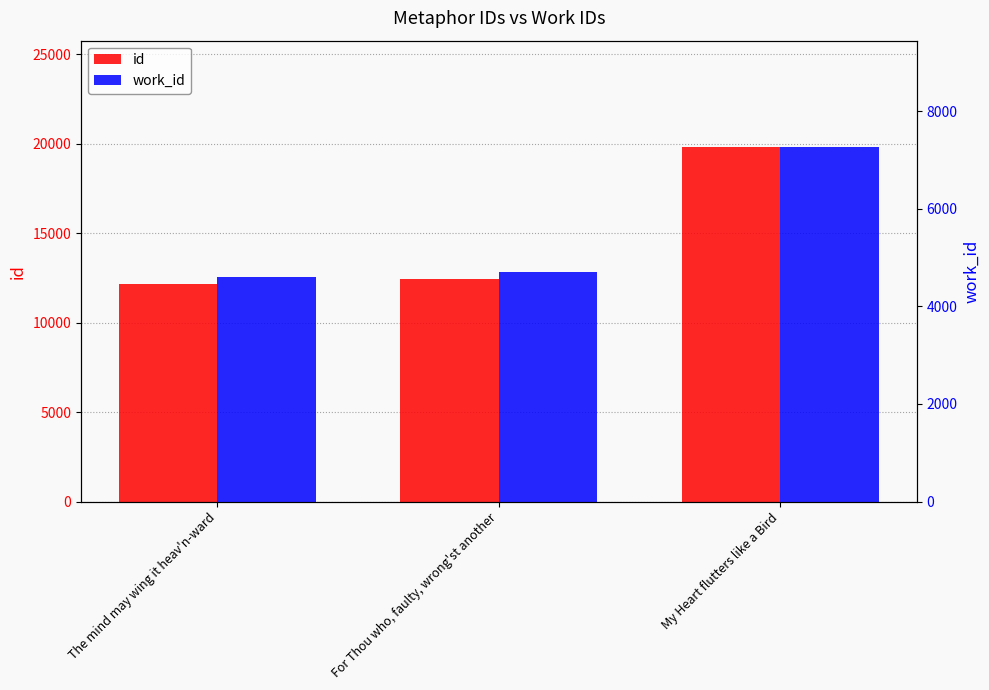

What is the value of the id bar at the 3rd from the left?

19812